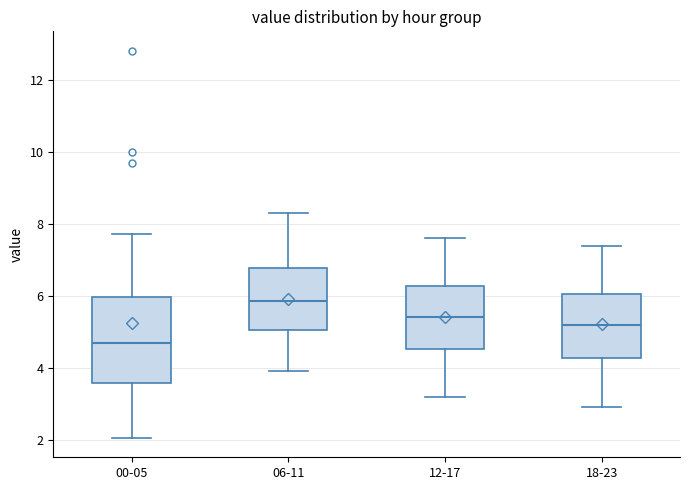

Reading left to right, read every box against the y-axis: the position of its median line, the range the box covers, and the ends of its whiskers. The values are not printed on the chart, so give them approximately, as read against the axis.

00-05: median 4.6, box 3.6 to 6.0, whiskers 2.0 to 7.8
06-11: median 5.8, box 5.0 to 6.8, whiskers 4.0 to 8.4
12-17: median 5.4, box 4.6 to 6.2, whiskers 3.2 to 7.6
18-23: median 5.2, box 4.2 to 6.0, whiskers 3.0 to 7.4